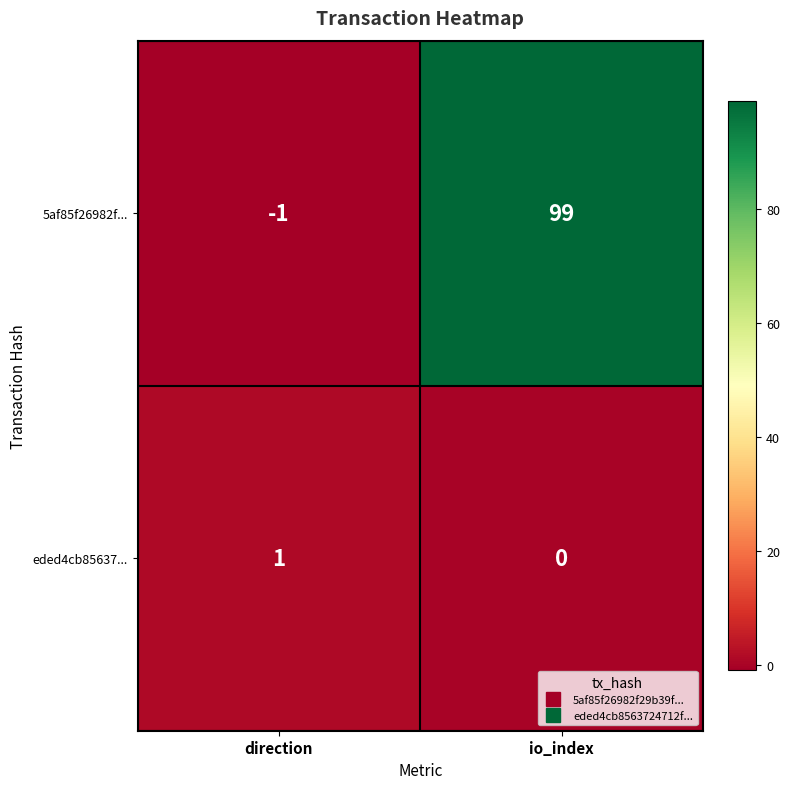

How many negative values does the 5af85f26982f... series have?

1